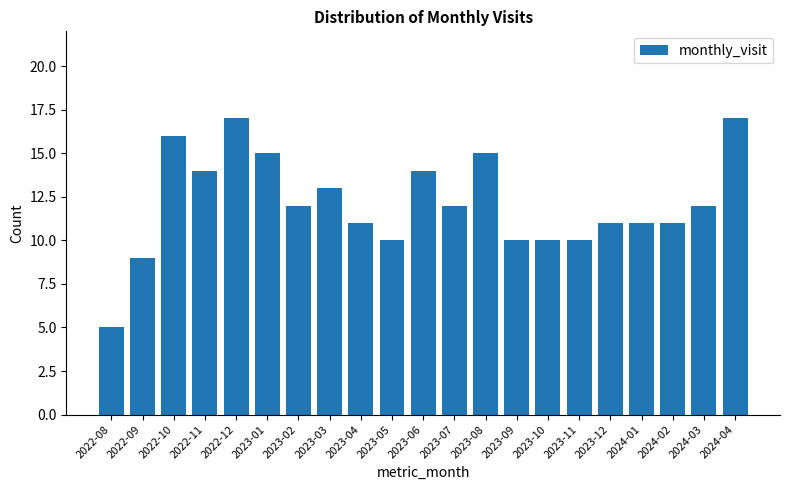

Reading left to right, list all the values displayed in this chart.

2022-08=5	2022-09=9	2022-10=16	2022-11=14	2022-12=17	2023-01=15	2023-02=12	2023-03=13	2023-04=11	2023-05=10	2023-06=14	2023-07=12	2023-08=15	2023-09=10	2023-10=10	2023-11=10	2023-12=11	2024-01=11	2024-02=11	2024-03=12	2024-04=17